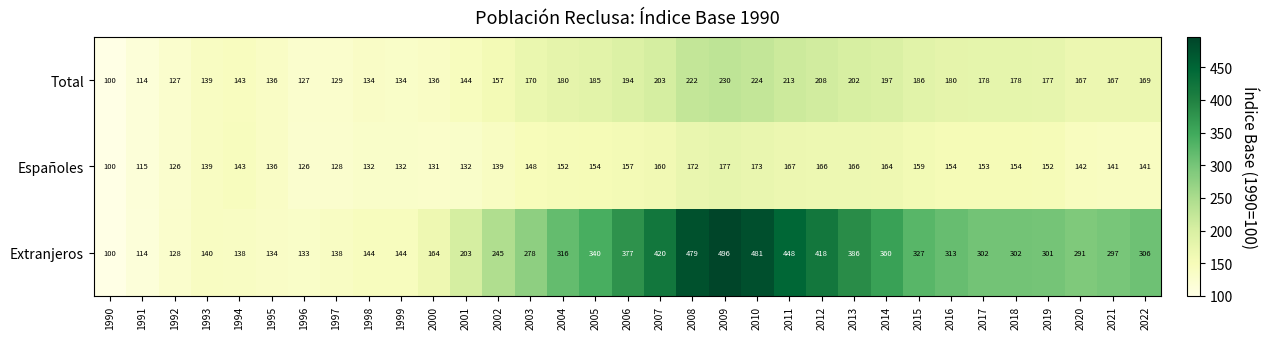

Which category has the lowest value across all series?

1990